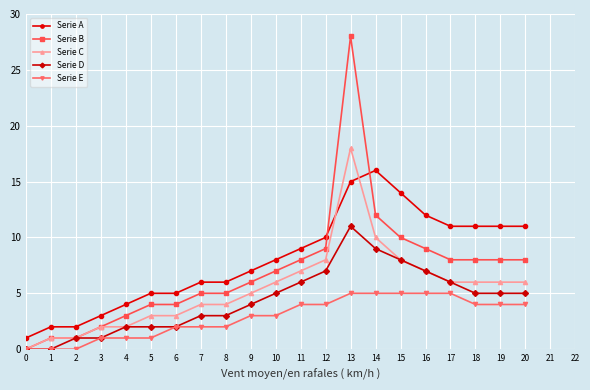

How many data points does each series have?

21